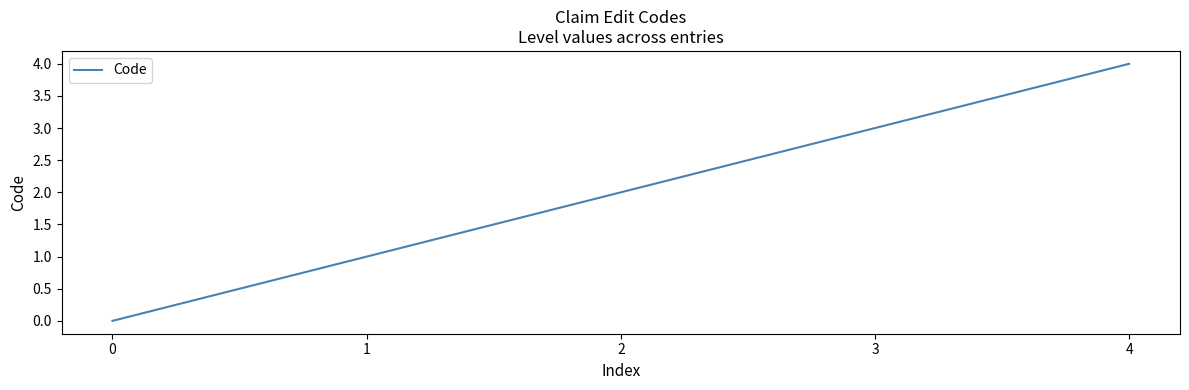

How many values are above zero?

4